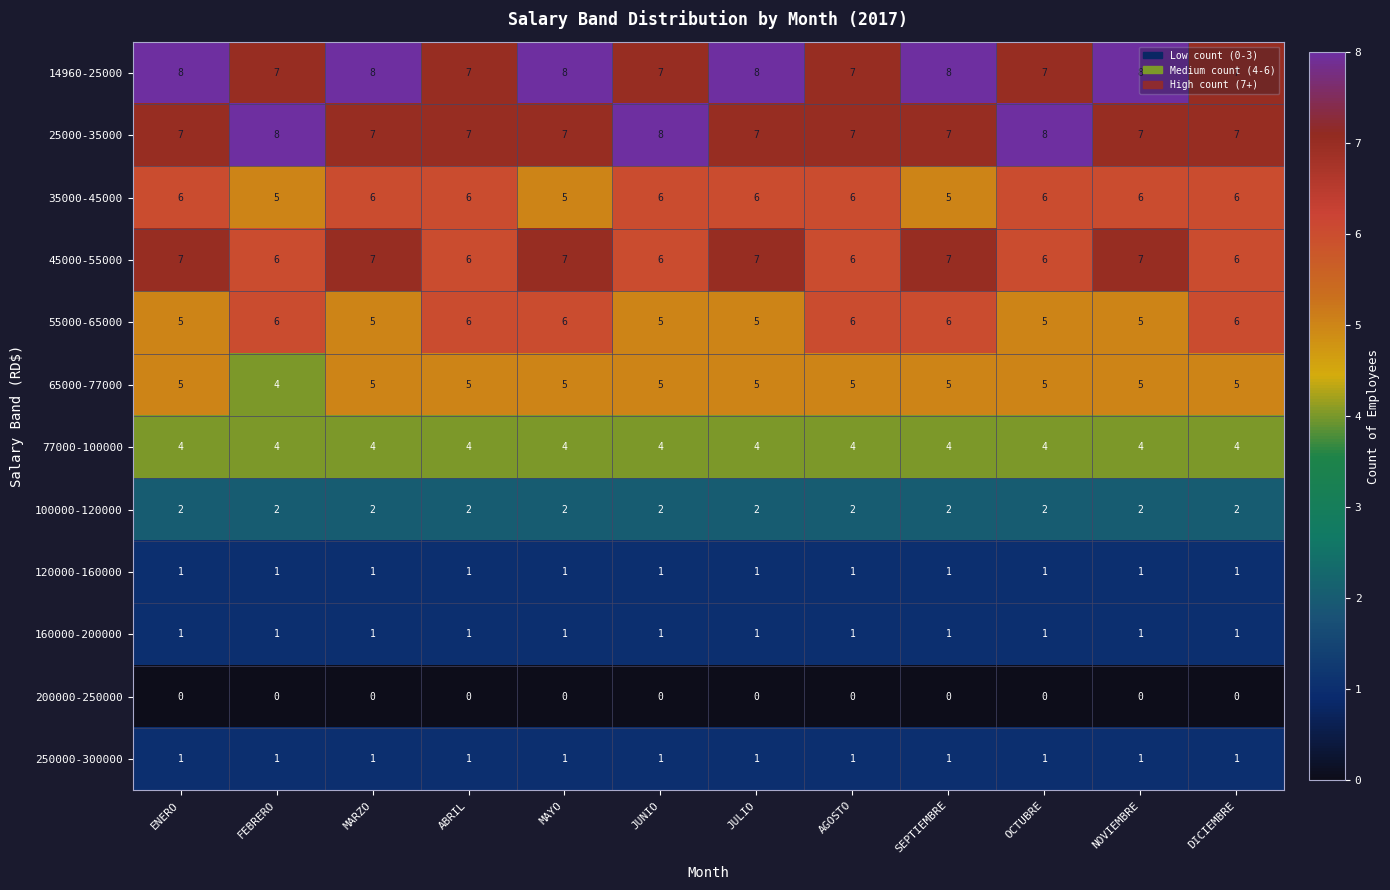

What value does the 65000-77000 series have at DICIEMBRE?

5